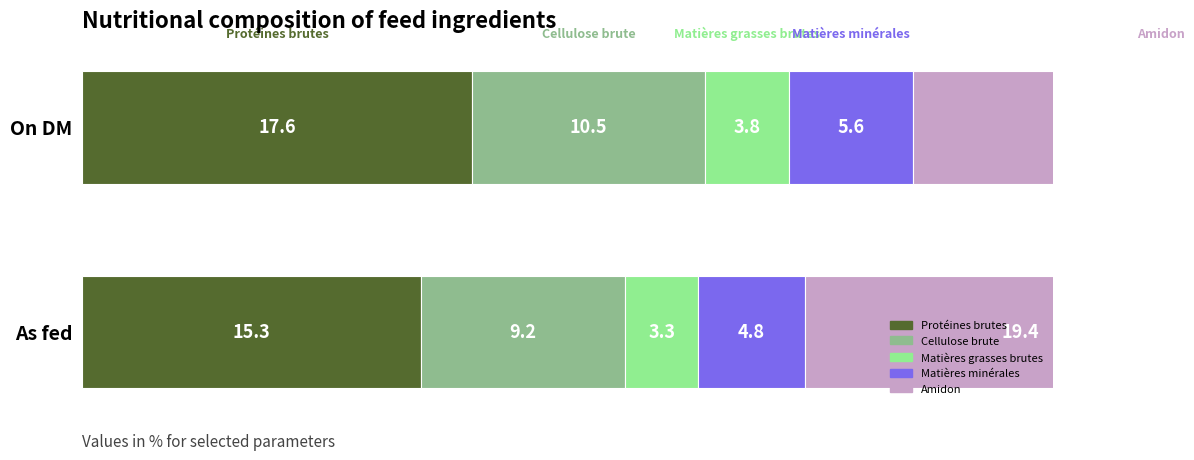

The Protéines brutes series shows 17.6 at On DM. True or false?

True